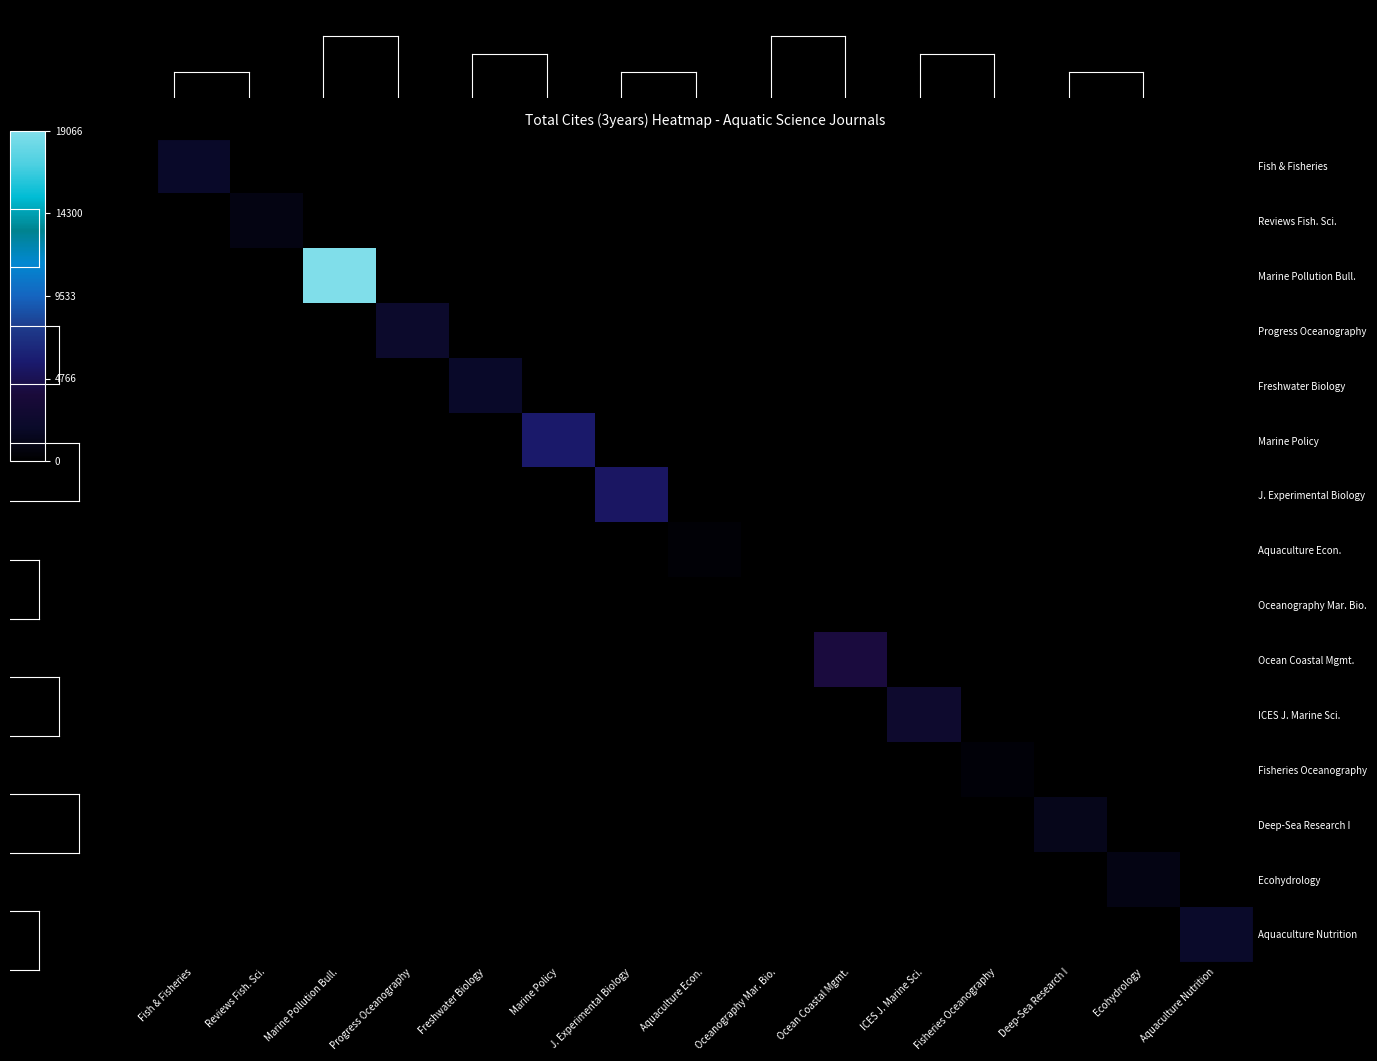

Which series has the widest spread of values?

Marine Pollution Bull.